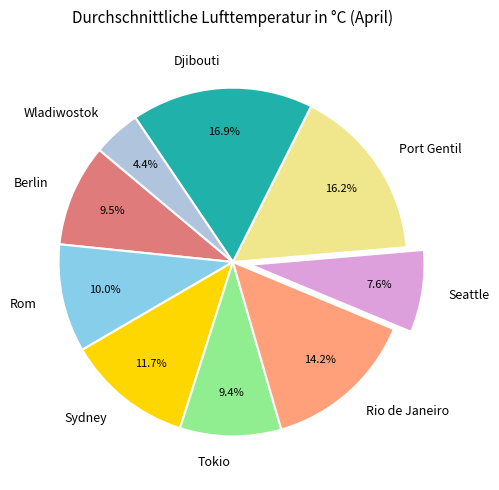

Which category has the biggest portion of the pie?

Djibouti